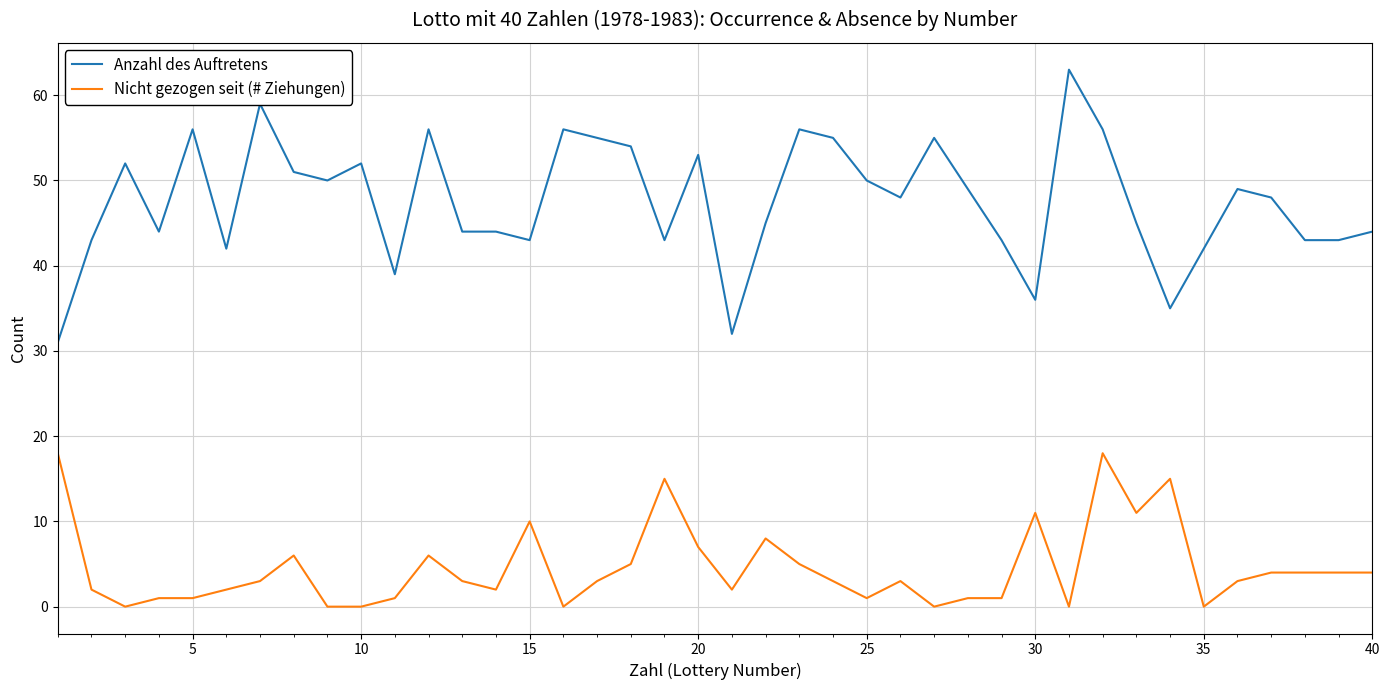

What is the difference between the maximum and minimum values in the Anzahl des Auftretens series?

32